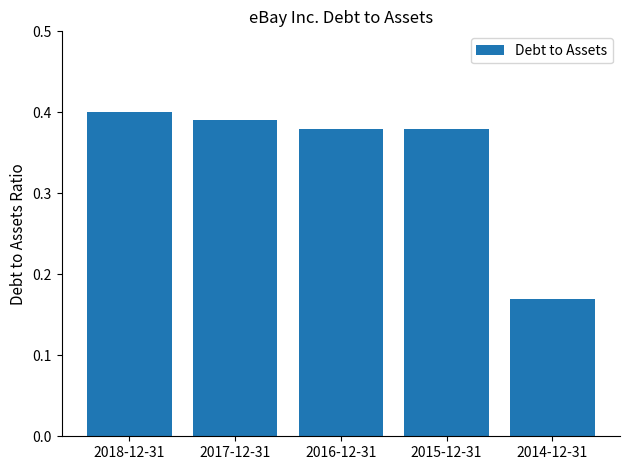

What position from the left is 2015-12-31?

4